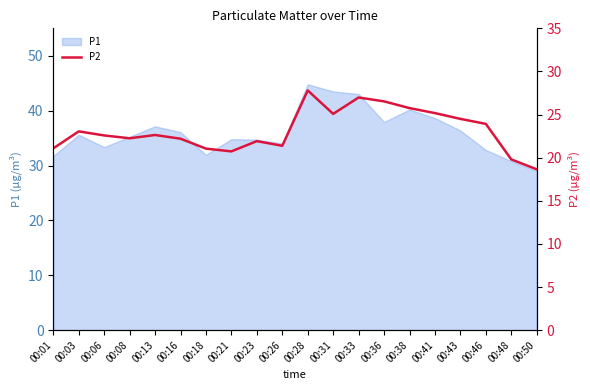

Reading left to right, extract all data points from this chart.

00:01=21.1	00:03=23.1	00:06=22.6	00:08=22.2	00:13=22.6	00:16=22.2	00:18=21.1	00:21=20.7	00:23=21.9	00:26=21.4	00:28=27.8	00:31=25.1	00:33=27.0	00:36=26.5	00:38=25.8	00:41=25.2	00:43=24.5	00:46=23.9	00:48=19.8	00:50=18.6